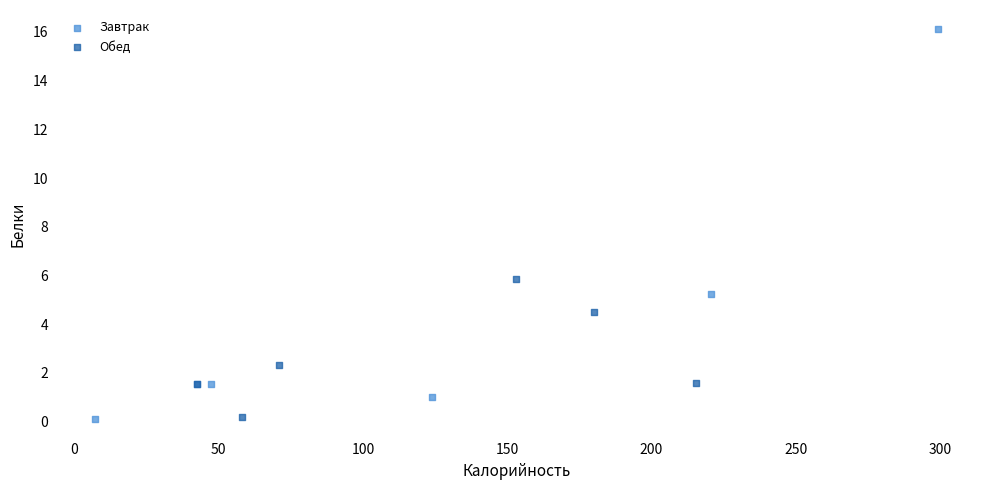

What are all the series names shown in the legend?

Завтрак, Обед